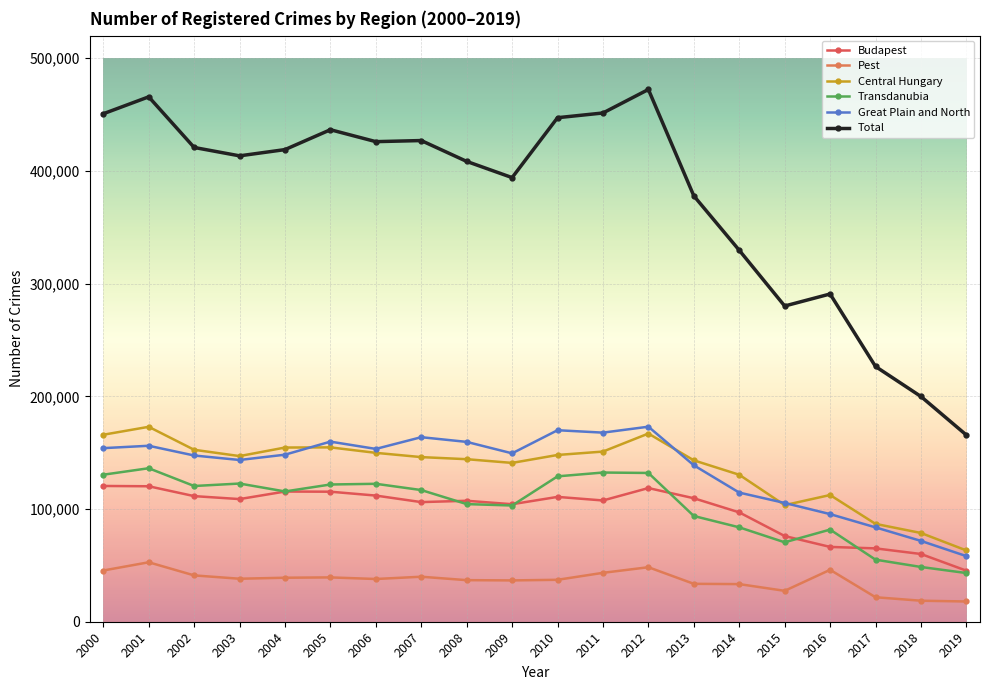

In Great Plain and North, how many points are lower than both neighbors (excluding endpoints)?

4